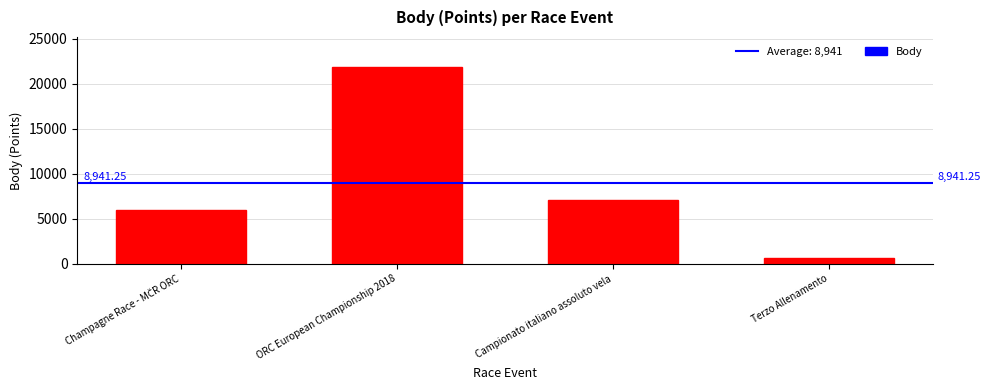

What is the difference between the values at ORC European Championship 2018 and Terzo Allenamento?

21240